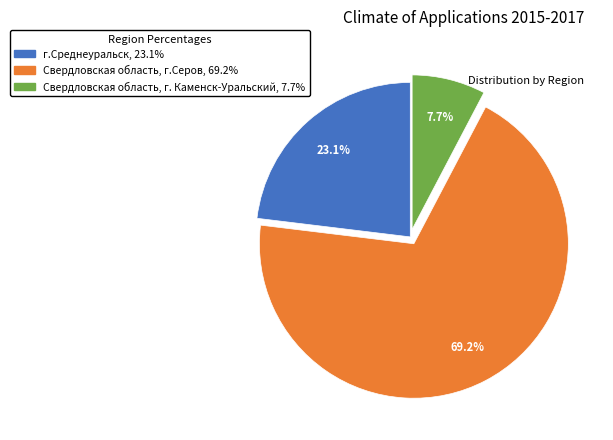

Which slice is the smallest?

Свердловская область, г. Каменск-Уральский